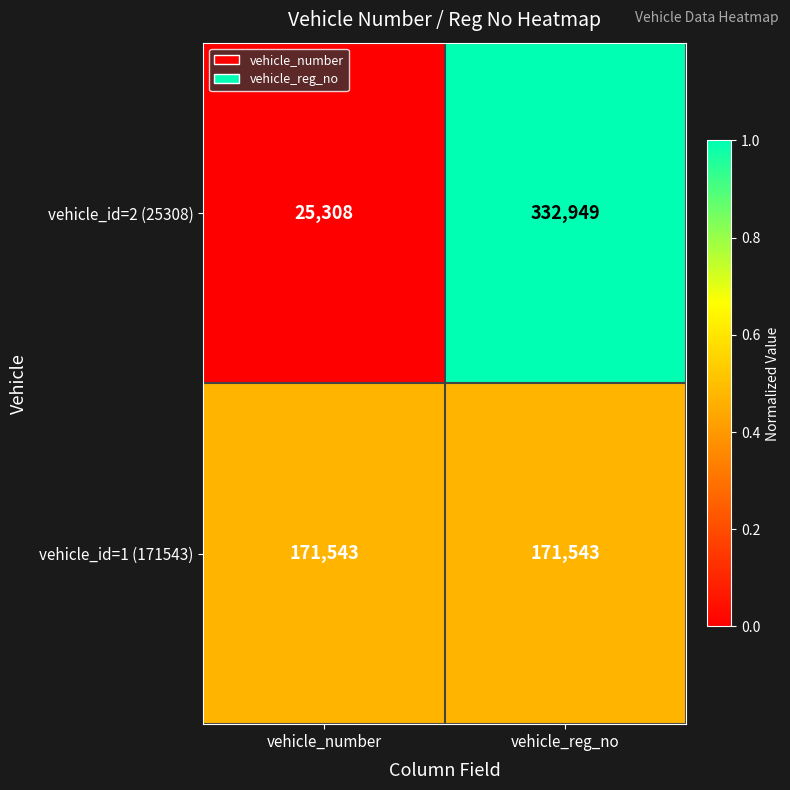

The vehicle_id=1 (171543) series shows 79212 at vehicle_number. True or false?

False